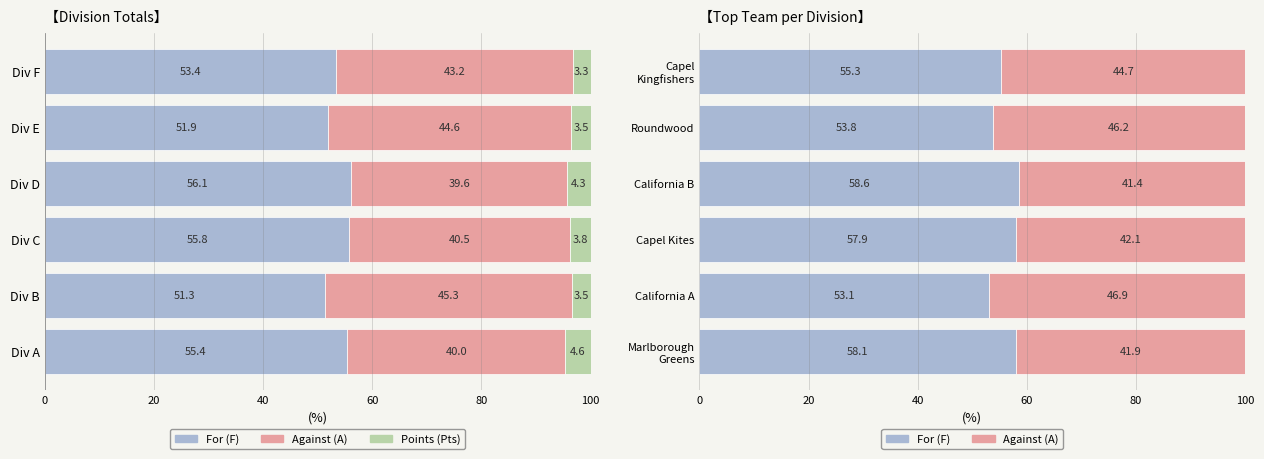

What is the difference between the second highest and second lowest values in the For (F) series?

4.3